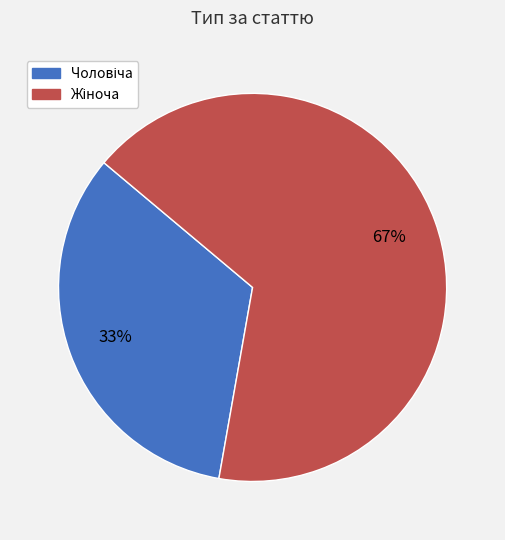

Does any single category account for the majority?

Yes